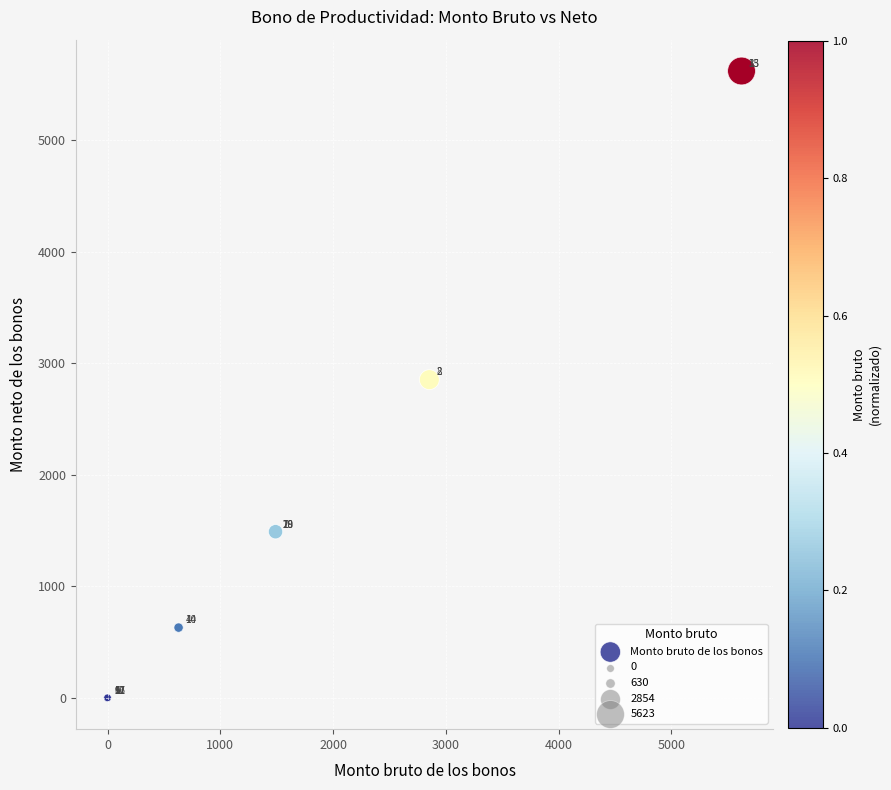

What Y value in the scatter plot is closest to 2811?

2854.1